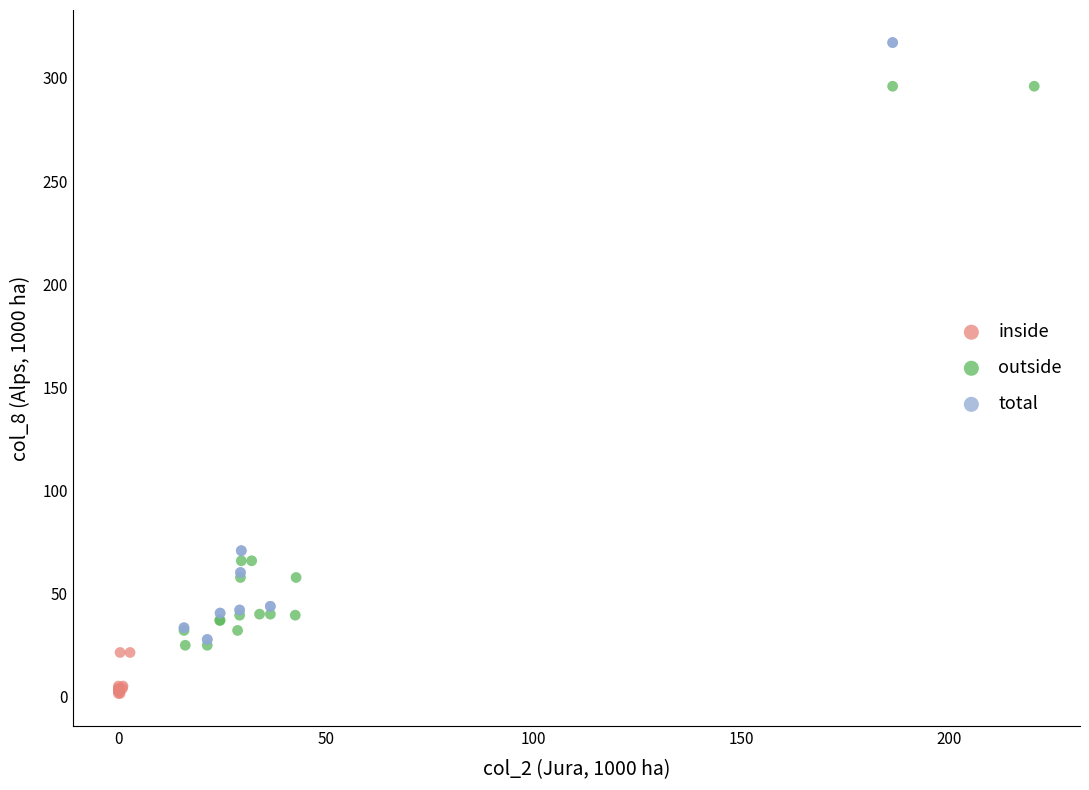

Which series has the widest spread of Y values?

total